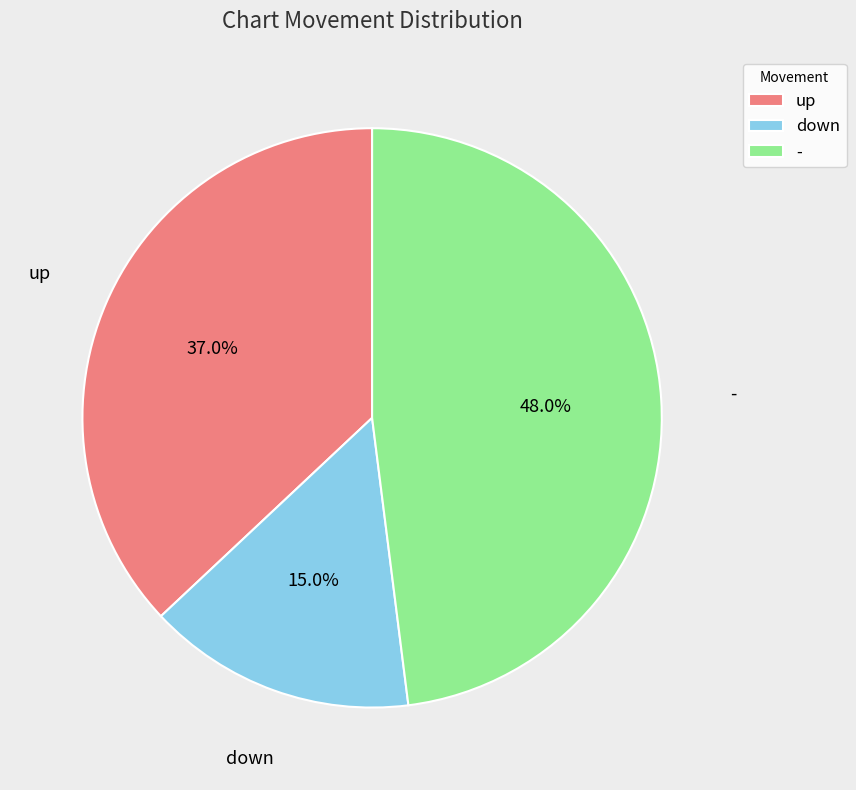

To the nearest percent, what is the difference between the - and up slice percentages?

11%